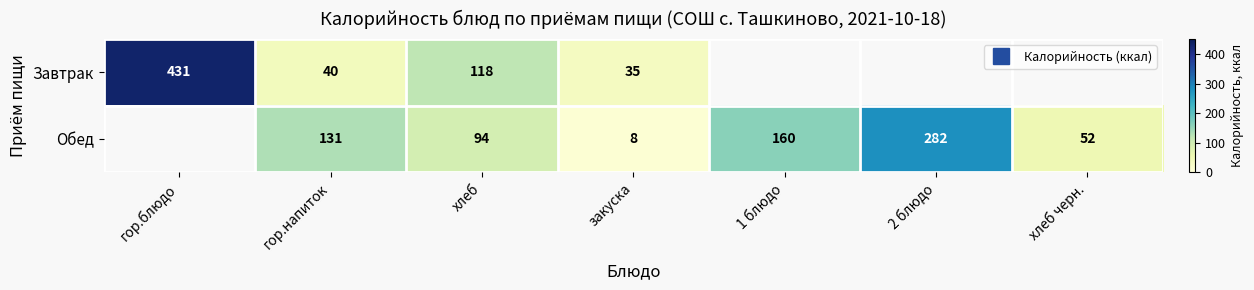

Between закуска and 1 блюдо, which series saw the biggest shift?

Обед